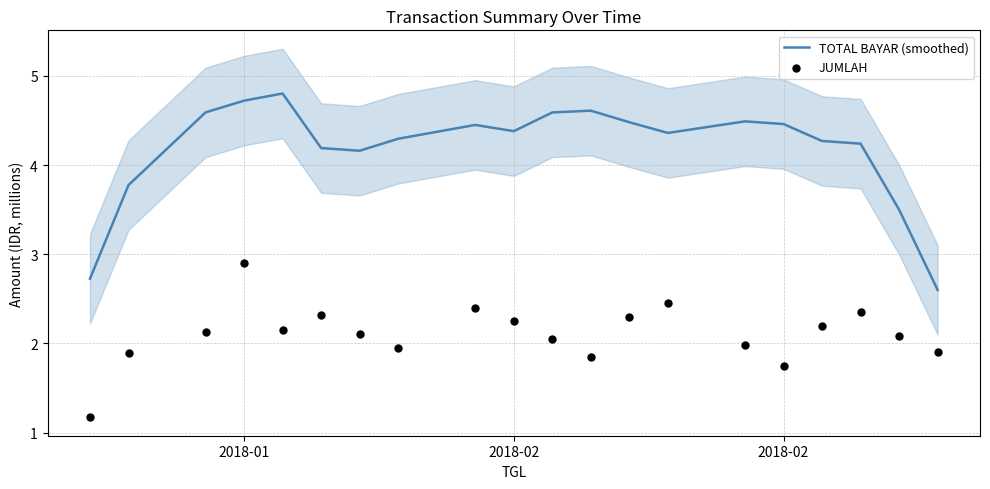

Which series contains the lowest Y value?

JUMLAH